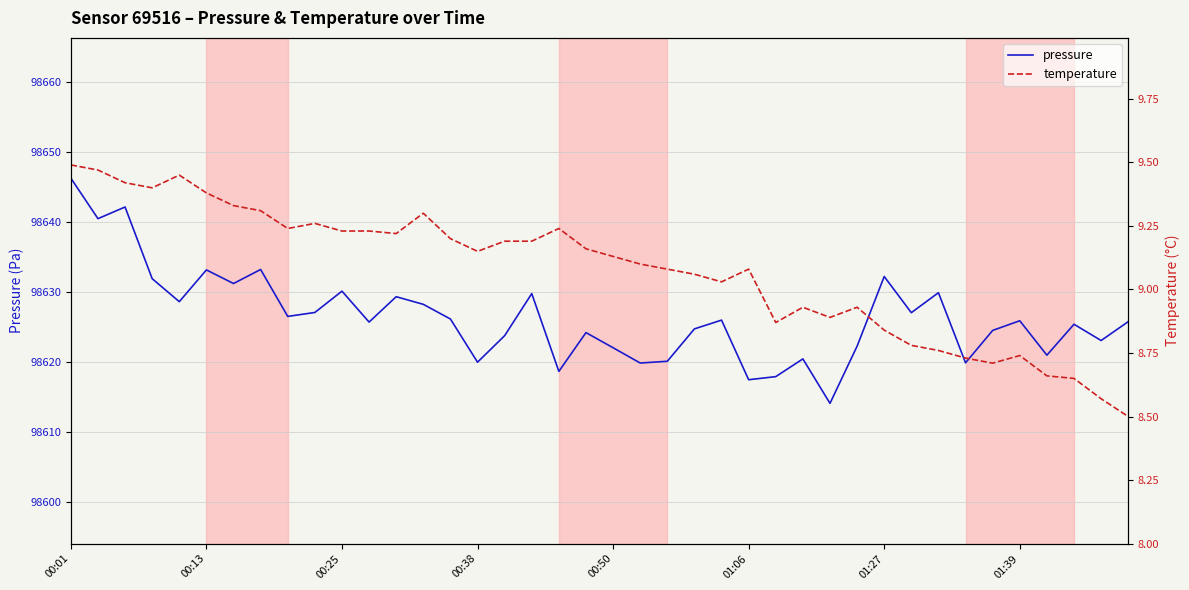

At which label is temperature closest to 8?

39